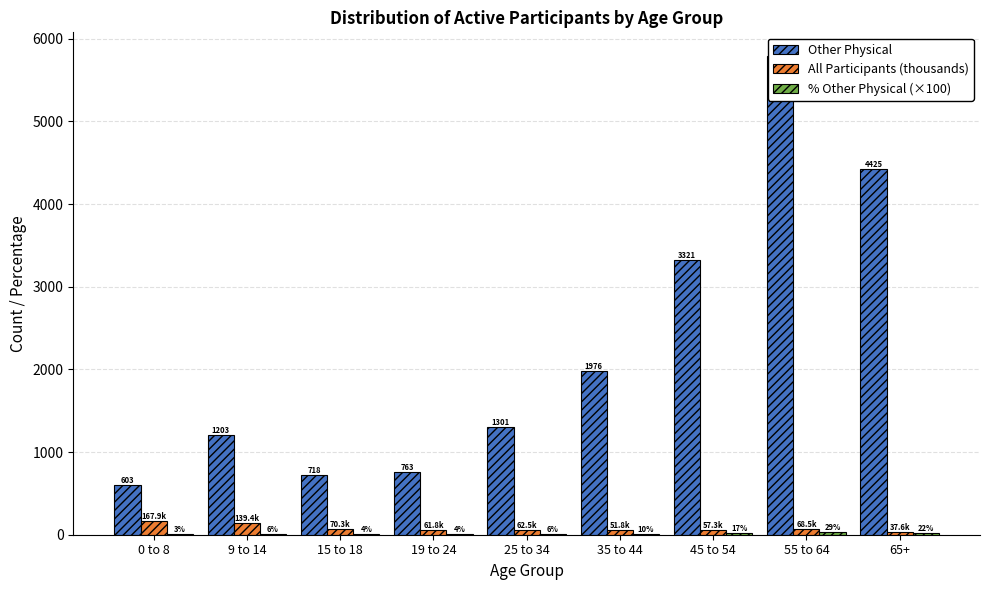

What is the average value of the % Other Physical (×100) series?

11.2